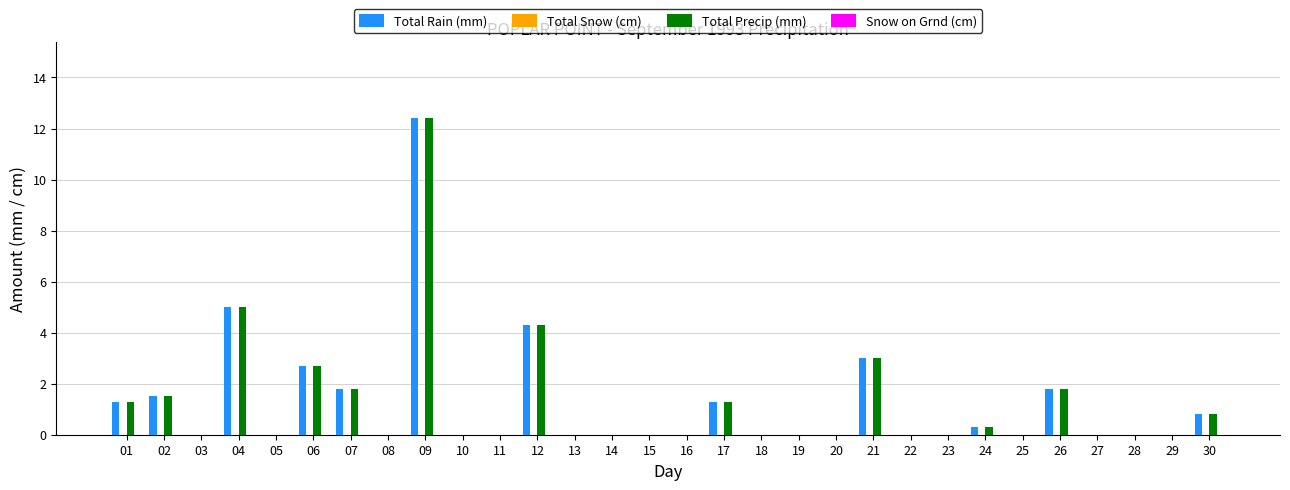

Where is Total Rain (mm) nearest to the value 6?

04